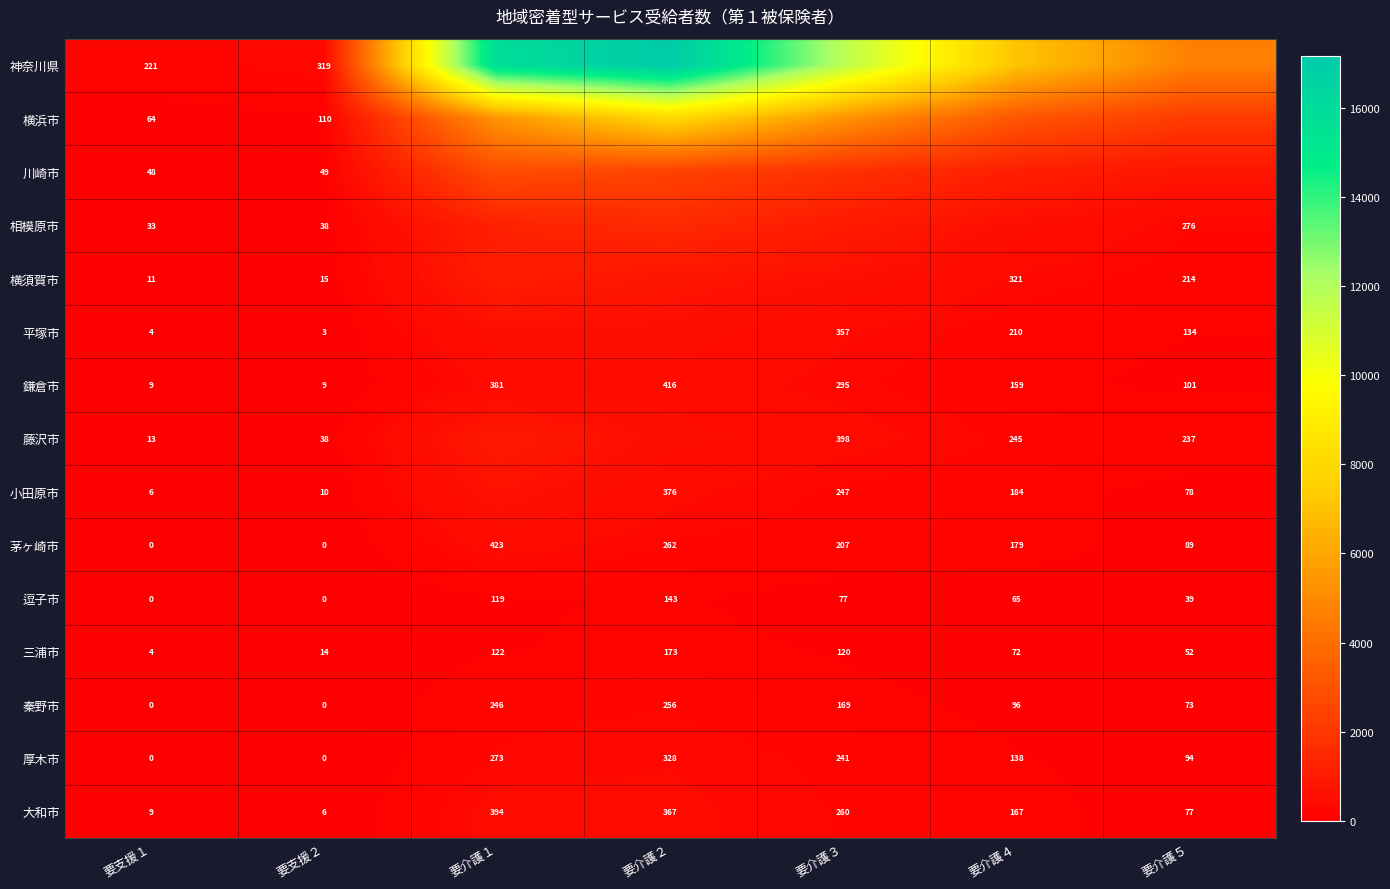

Is it true that 神奈川県 equals 107 at 要支援１?

False